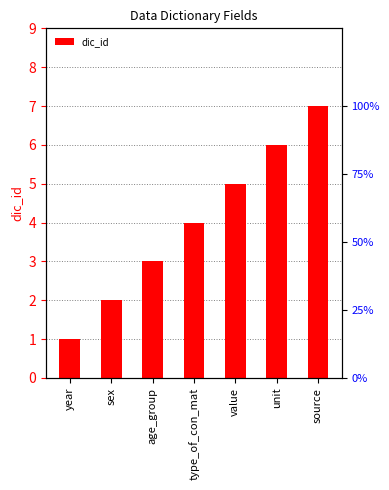

What is the change in value from value to source?

+2